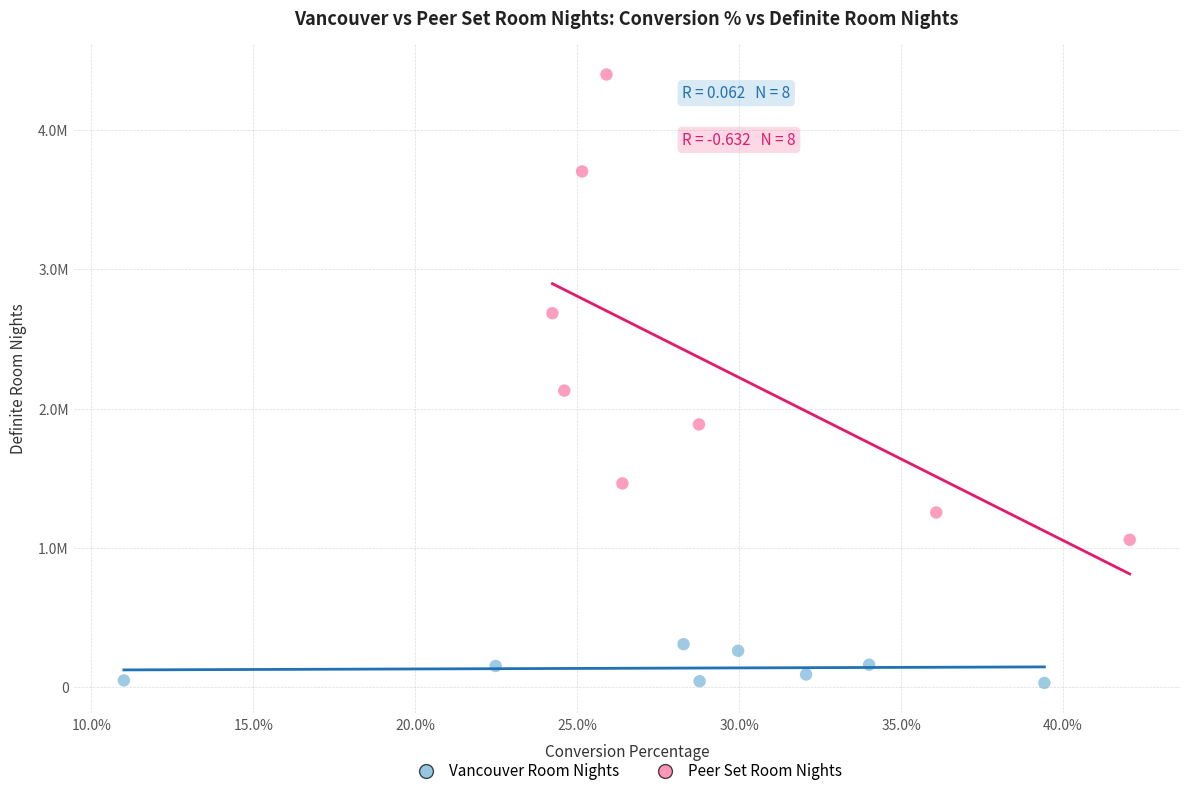

Which series has the widest spread of Y values?

Peer Set Room Nights